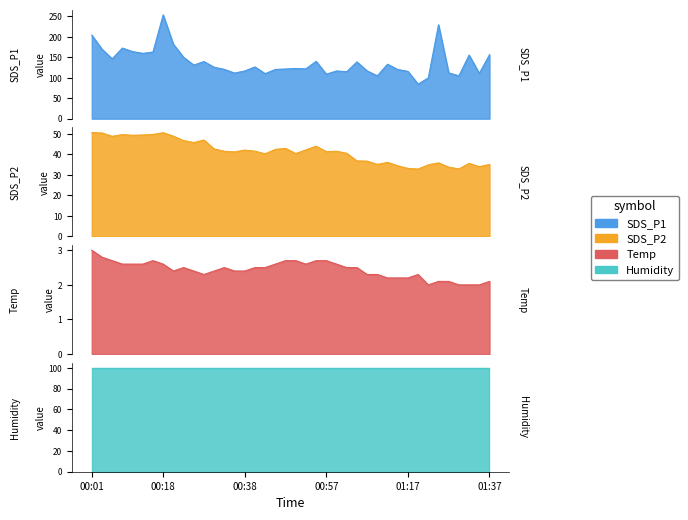

What is the difference between the maximum and minimum values in the Temp series?

1.0